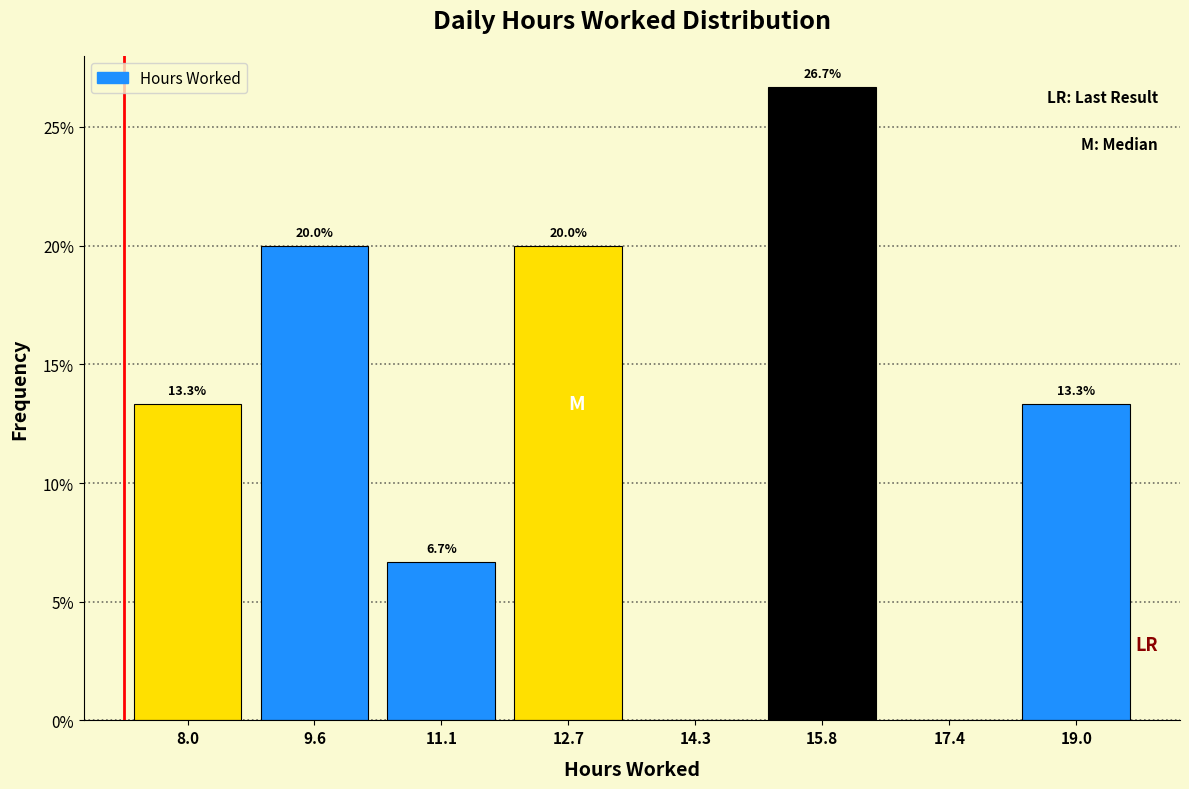

Which range on the x-axis has the tallest bar?

15.0 to 16.6